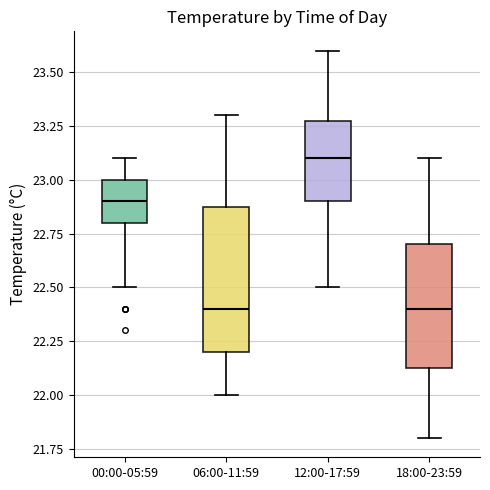

Comparing the boxes themselves (not the whiskers), which one is the tallest?

06:00-11:59